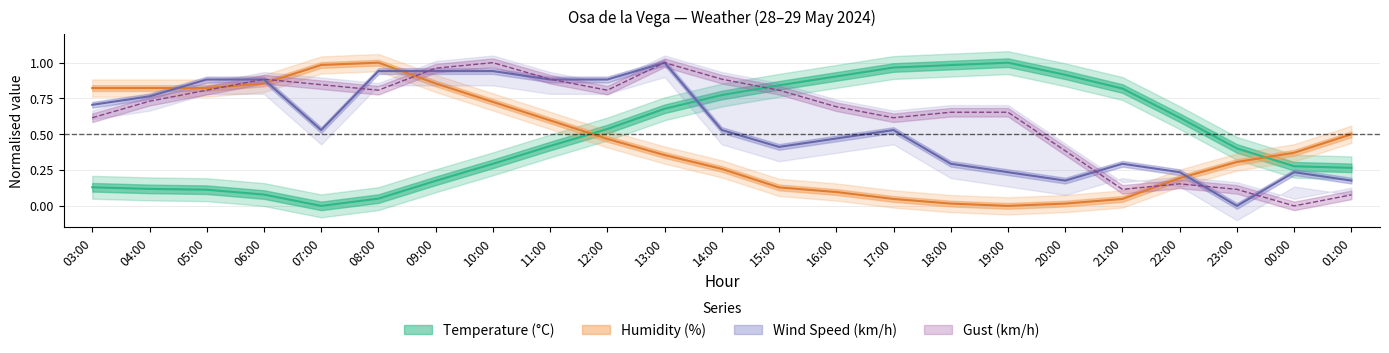

At how many categories does at least one series exceed 0?

23